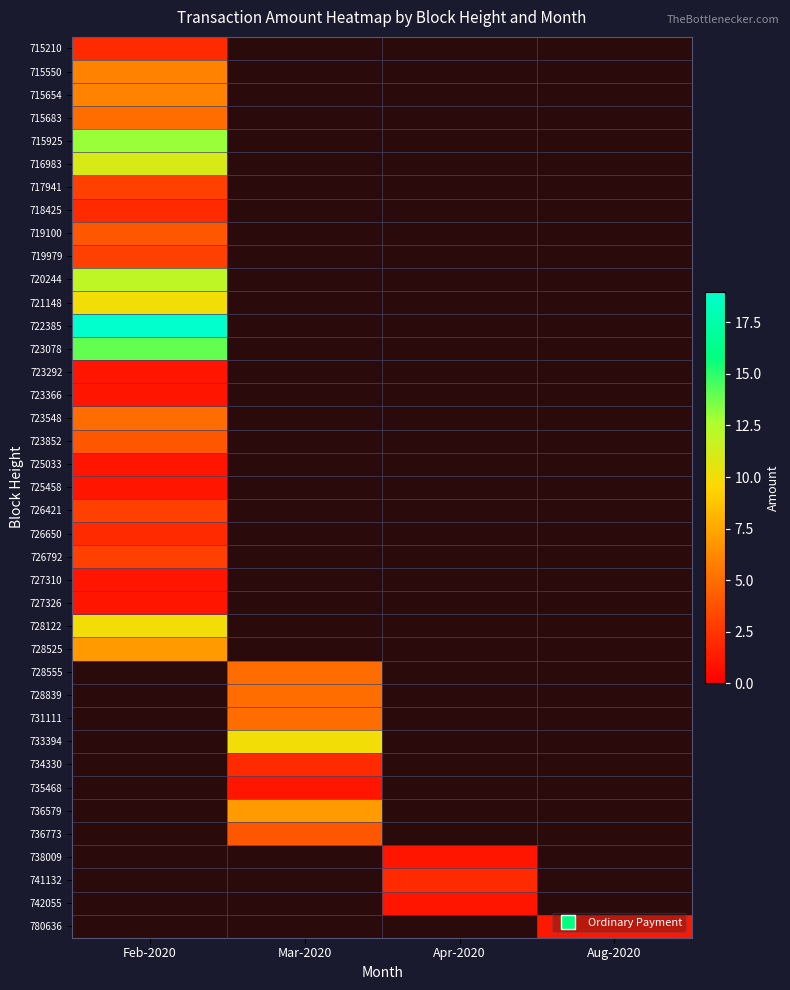

List the series in order of their peak value, highest first.

722385, 723078, 715925, 720244, 716983, 721148, 728122, 728525, 715550, 715654, 715683, 723548, 719100, 723852, 717941, 719979, 726421, 726792, 715210, 718425, 726650, 723292, 723366, 725033, 725458, 728555, 728839, 731111, 733394, 734330, 735468, 736579, 736773, 738009, 741132, 742055, 780636, 727310, 727326